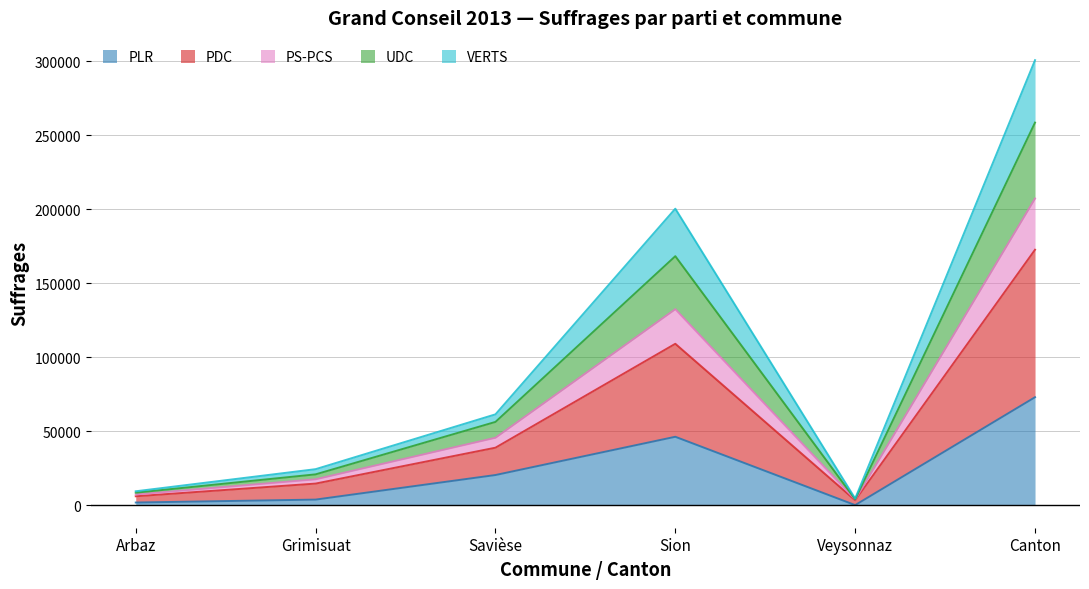

Between Arbaz and Canton, which is larger?

Canton